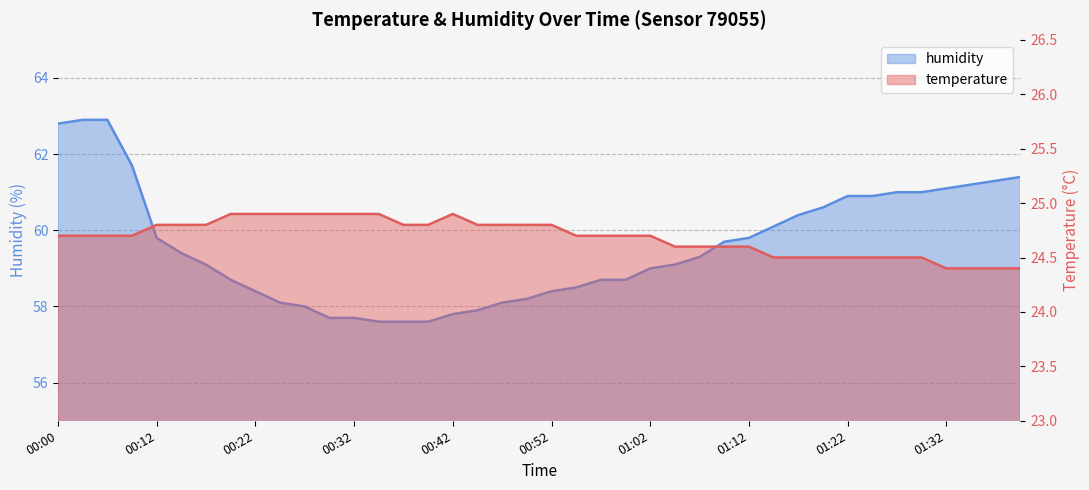

What is the label of the 10th point from the left?

00:24